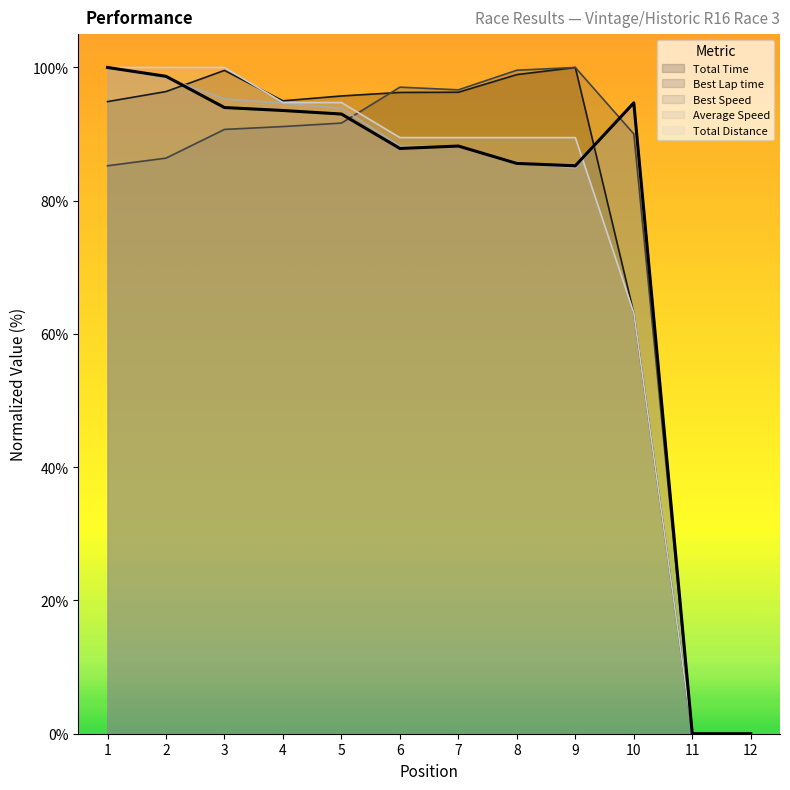

Is the value of Best Lap time at 1 greater than the value of Total Distance at 10?

Yes